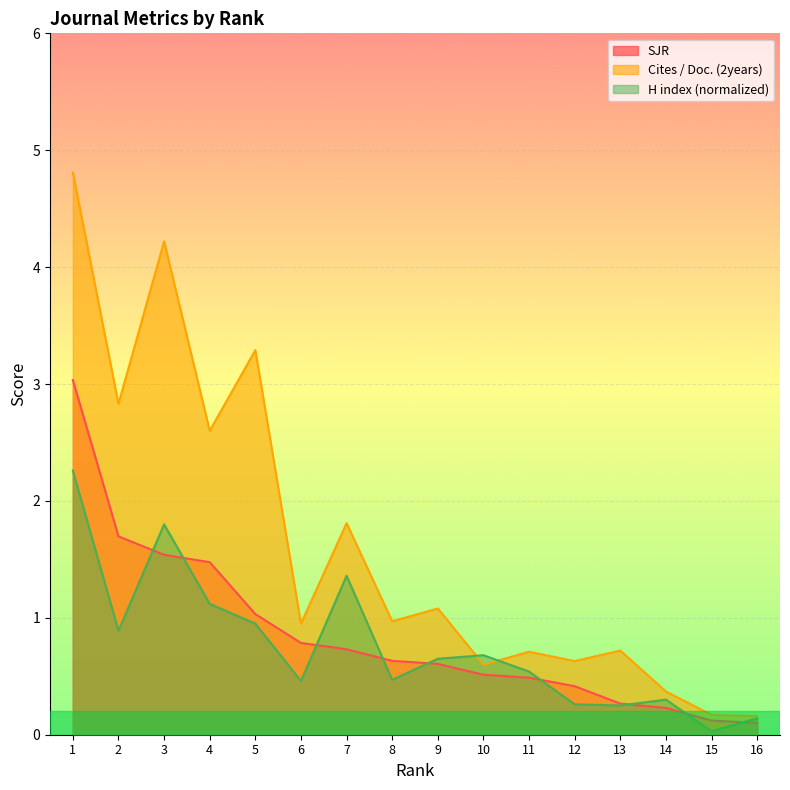

At 6, list the series in order from largest to smallest.

Cites / Doc. (2years), SJR, H index (normalized)